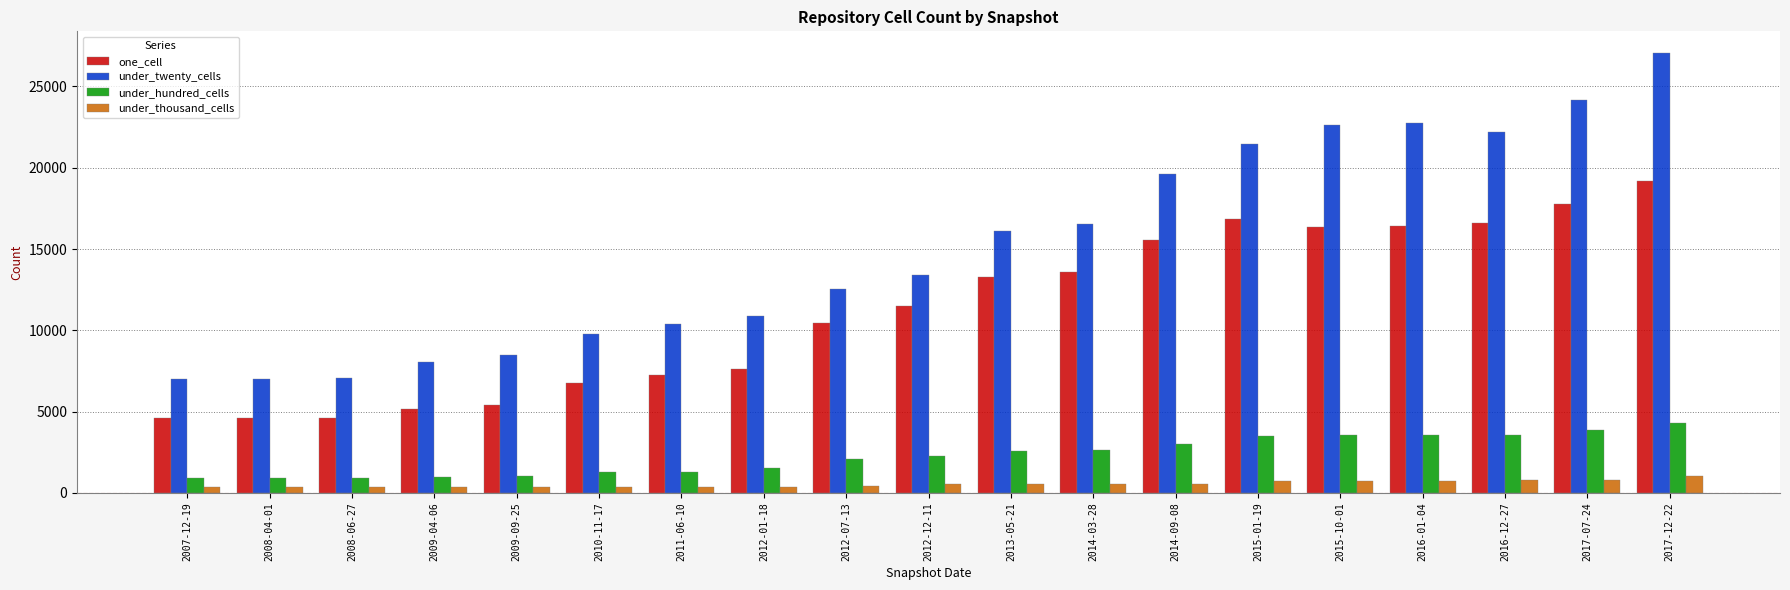

Rank the series at 2012-01-18 from lowest to highest value.

under_thousand_cells, under_hundred_cells, one_cell, under_twenty_cells